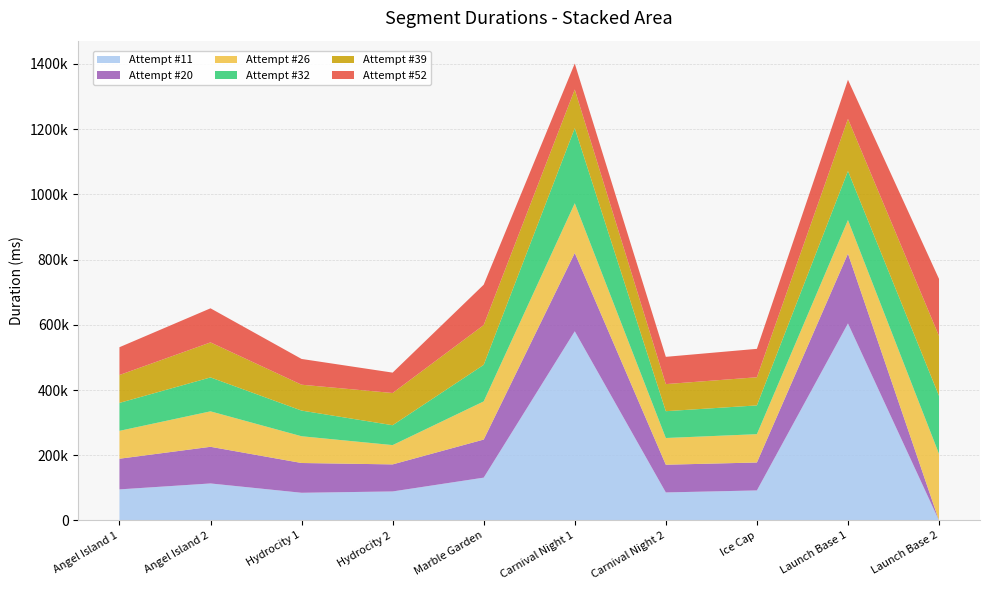

Reading left to right, extract all data points from this chart.

Attempt #11: 95340	113542	84972	89047	131372	580011	86015	92164	604063	0
Attempt #20: 94021	112356	91292	82908	116716	240072	84969	85623	213921	0
Attempt #26: 85432	108692	81946	59153	116978	152387	81857	86799	102963	204160
Attempt #32: 85693	104001	78693	60935	112074	230162	82231	88199	150305	177828
Attempt #39: 85460	107316	79320	98777	121875	118515	83020	86279	159791	183561
Attempt #52: 85212	104500	78967	62460	123755	79648	83555	87103	119967	174903